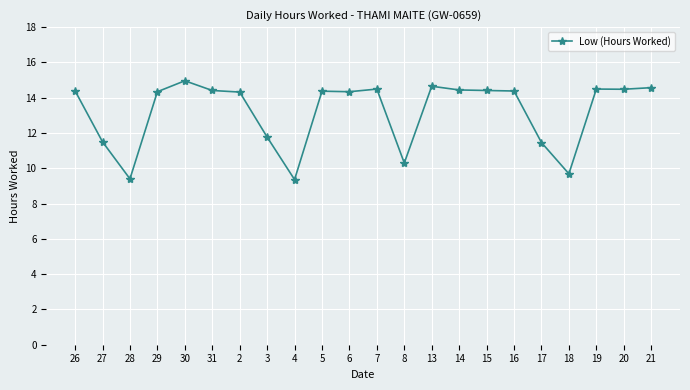

What is the label of the 16th point from the right?

2